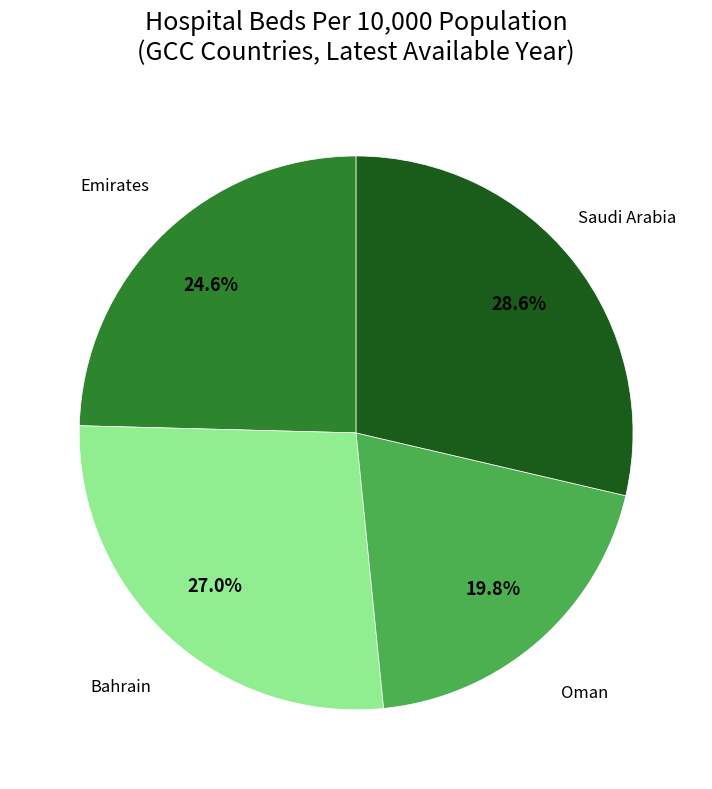

Does any single category account for the majority?

No